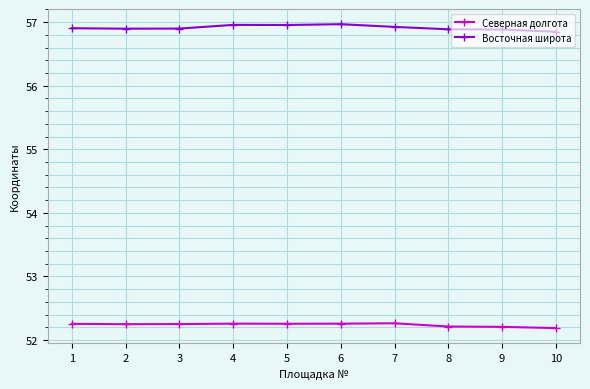

List the series in order of their peak value, lowest first.

Северная долгота, Восточная широта